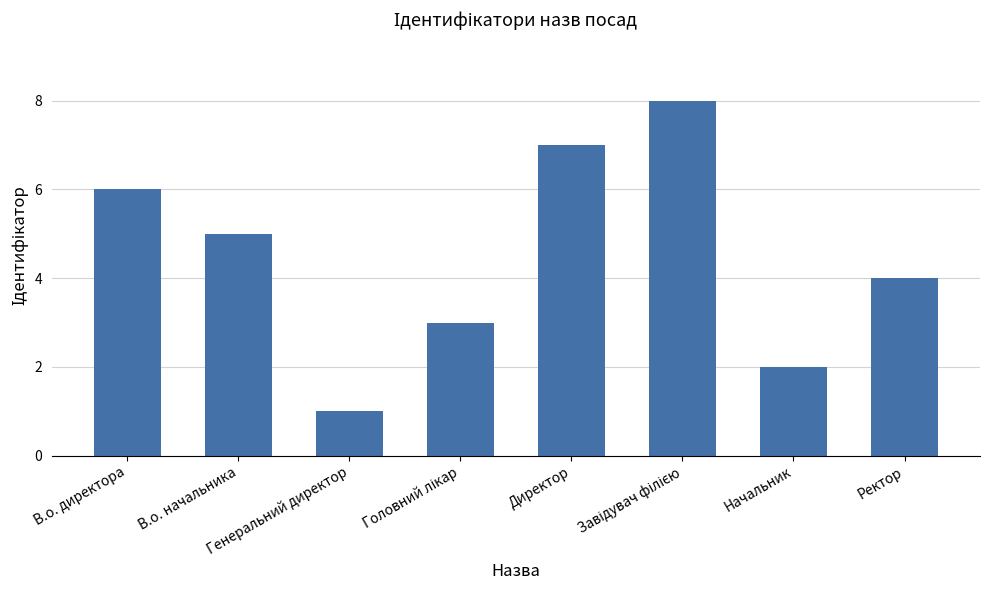

What is the difference between the maximum and minimum values?

7